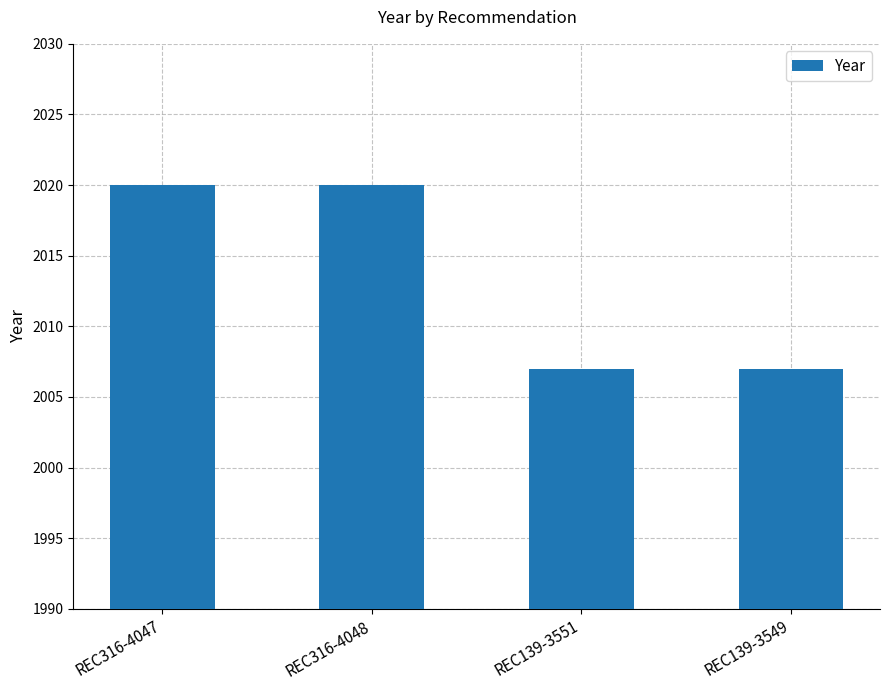

Reading right to left, extract all data points from this chart.

REC139-3549=2007	REC139-3551=2007	REC316-4048=2020	REC316-4047=2020